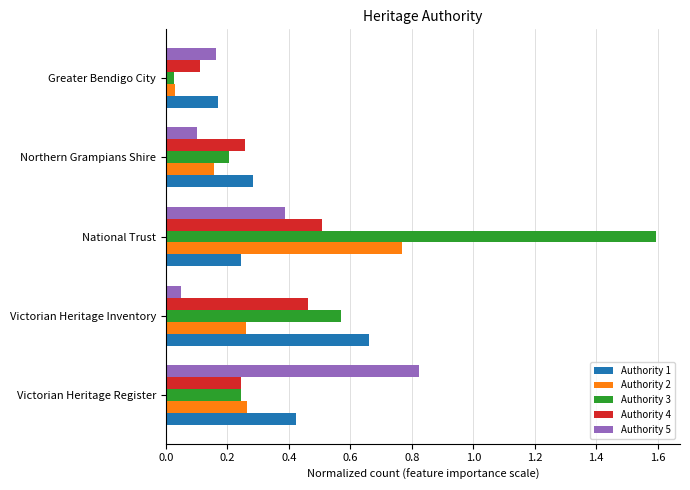

Is it true that Authority 3 equals 0.2 at Victorian Heritage Register?

True